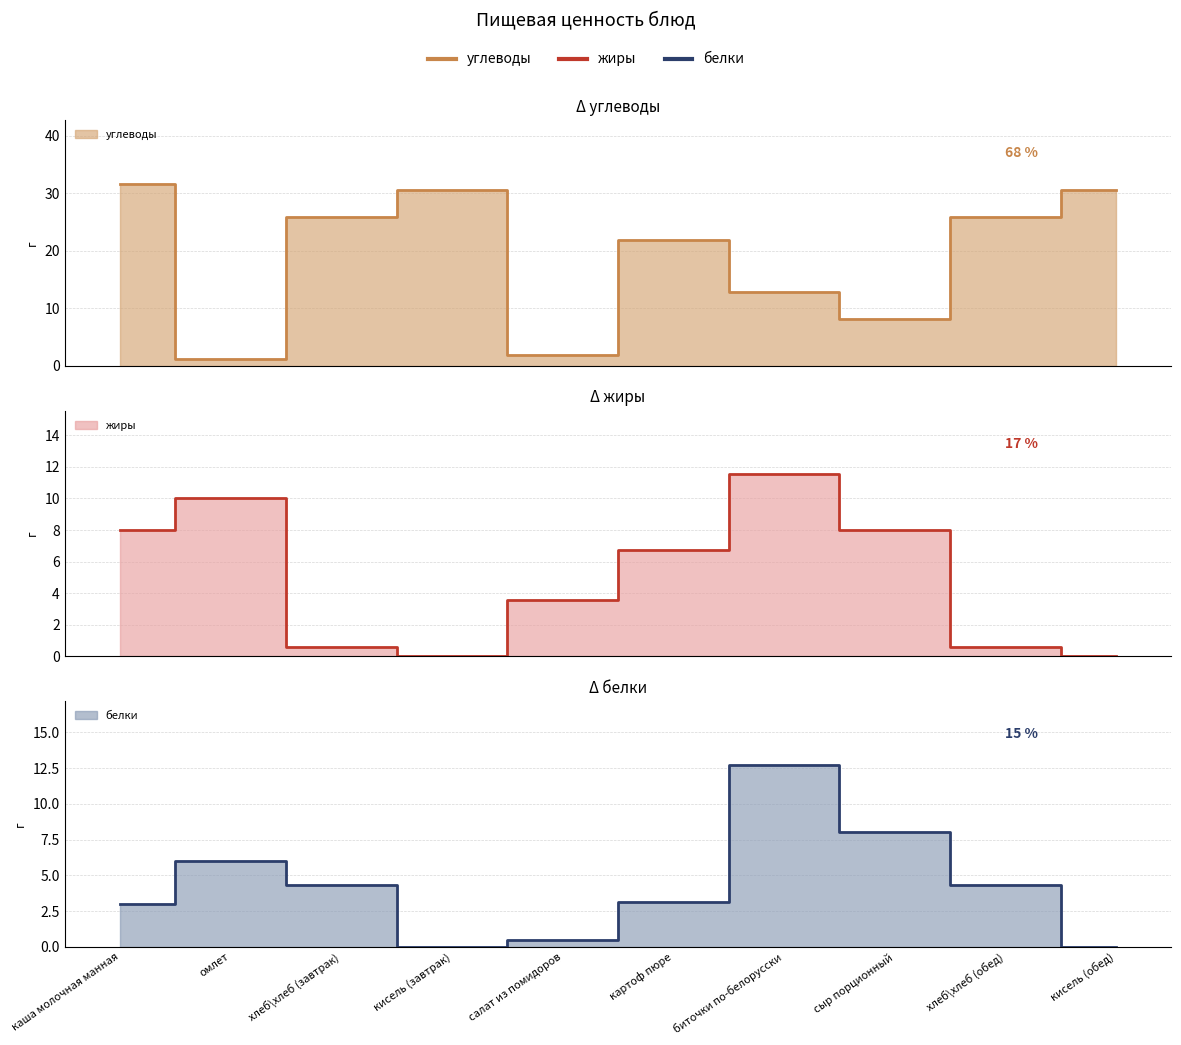

What is the label of the 6th point from the right?

салат из помидоров